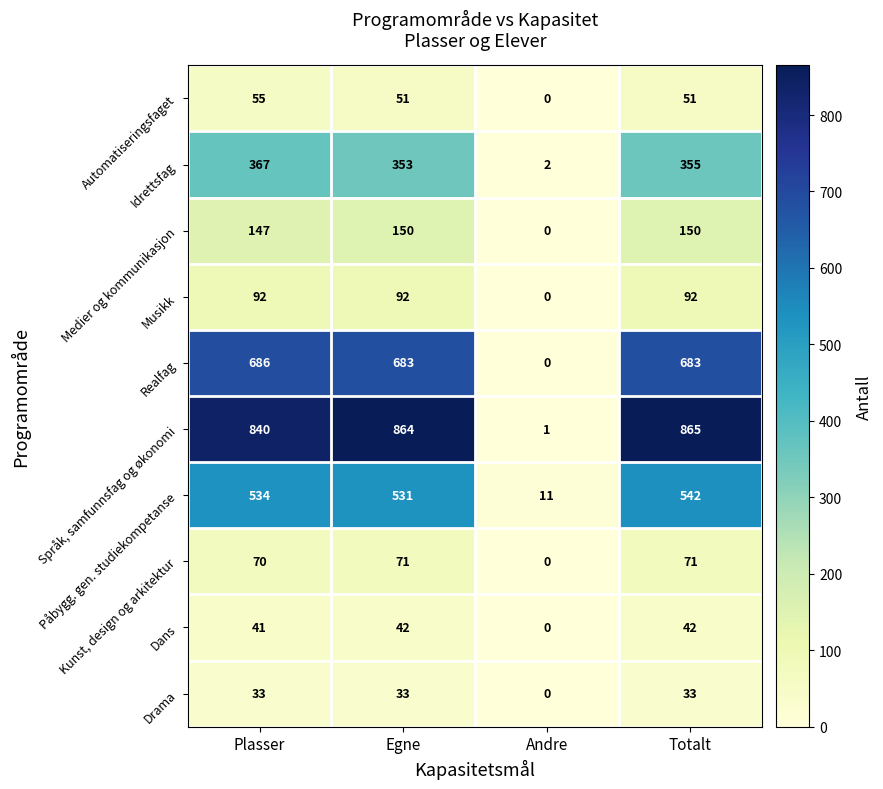

Which series has the largest total across all categories?

Språk, samfunnsfag og økonomi